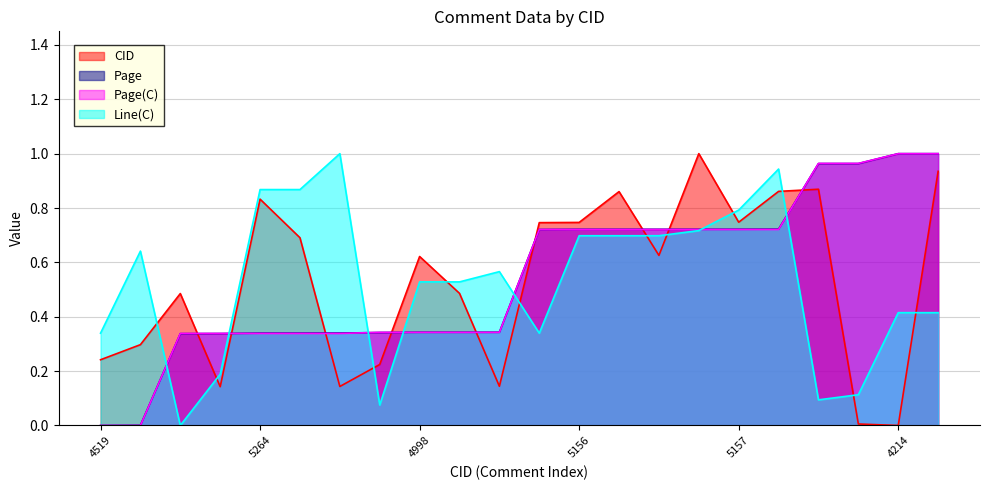

After their last crossing, which series has the higher values: Page(C) or CID?

Page(C)